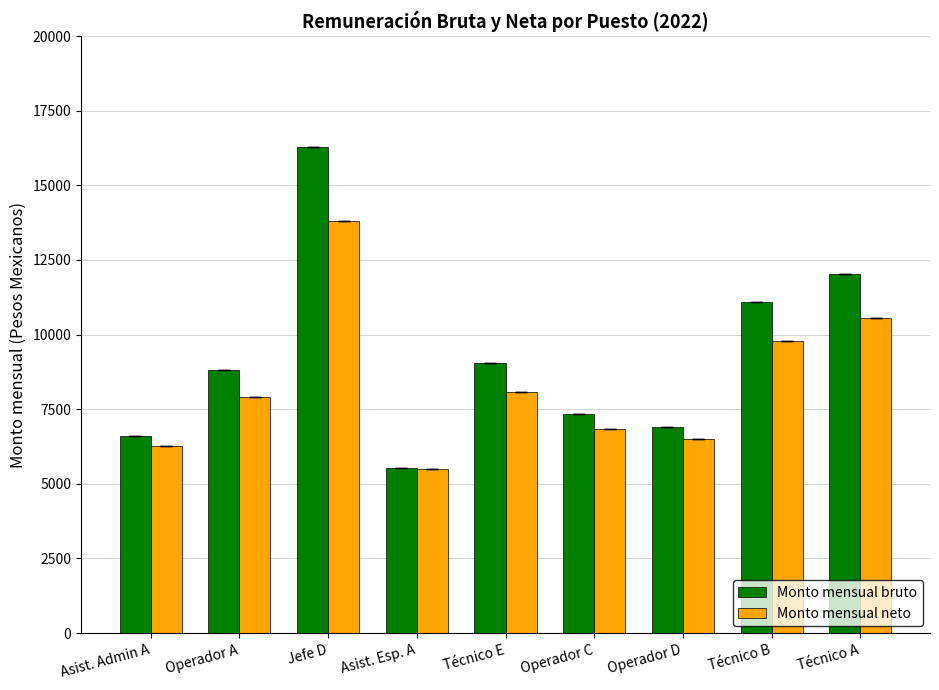

What is the sum of all Monto mensual bruto values?

83680.1